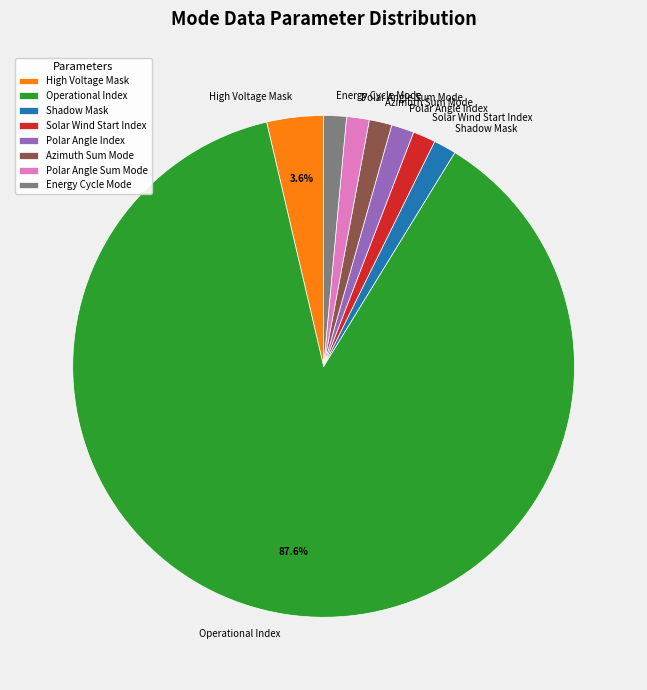

Is the sum of Operational Index and High Voltage Mask greater than half?

Yes